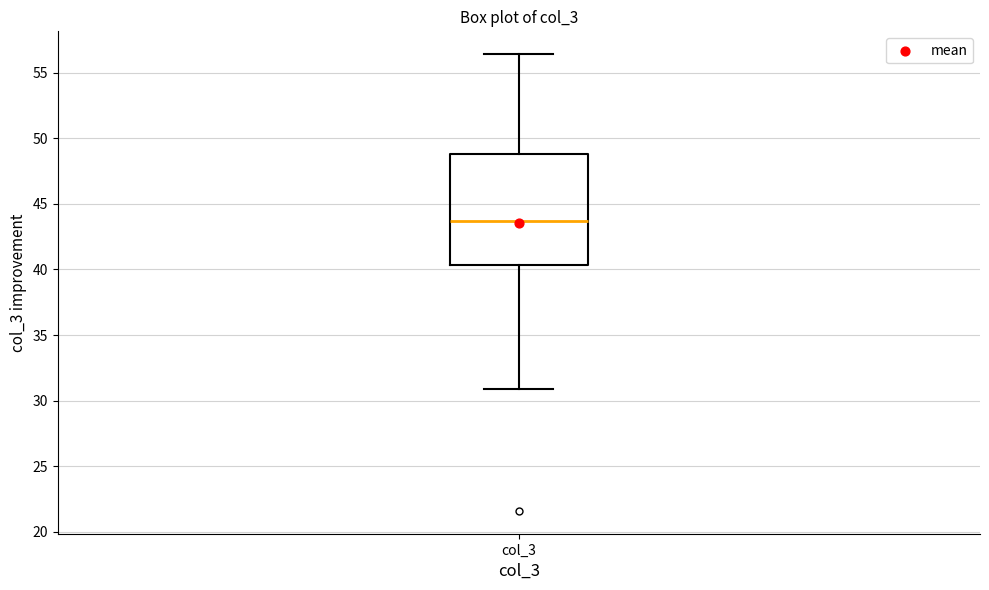

Read this box plot against the y-axis: the position of the median line, the range covered by the box, and the ends of both whiskers. The values are not printed on the chart, so give them approximately, as read against the axis.

median 43.5, box 40.5 to 49.0, whiskers 31.0 to 56.5